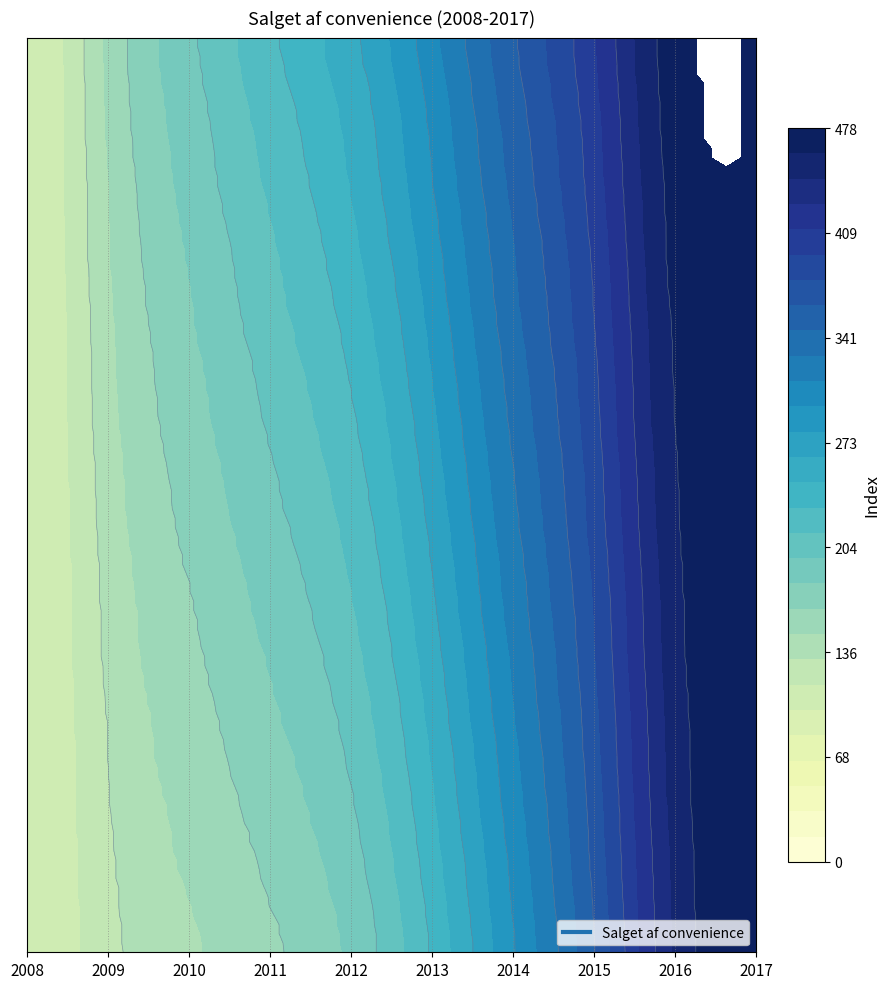

Rank the categories by value from lowest to highest.

2008, 2009, 2010, 2011, 2012, 2013, 2014, 2015, 2016, 2017